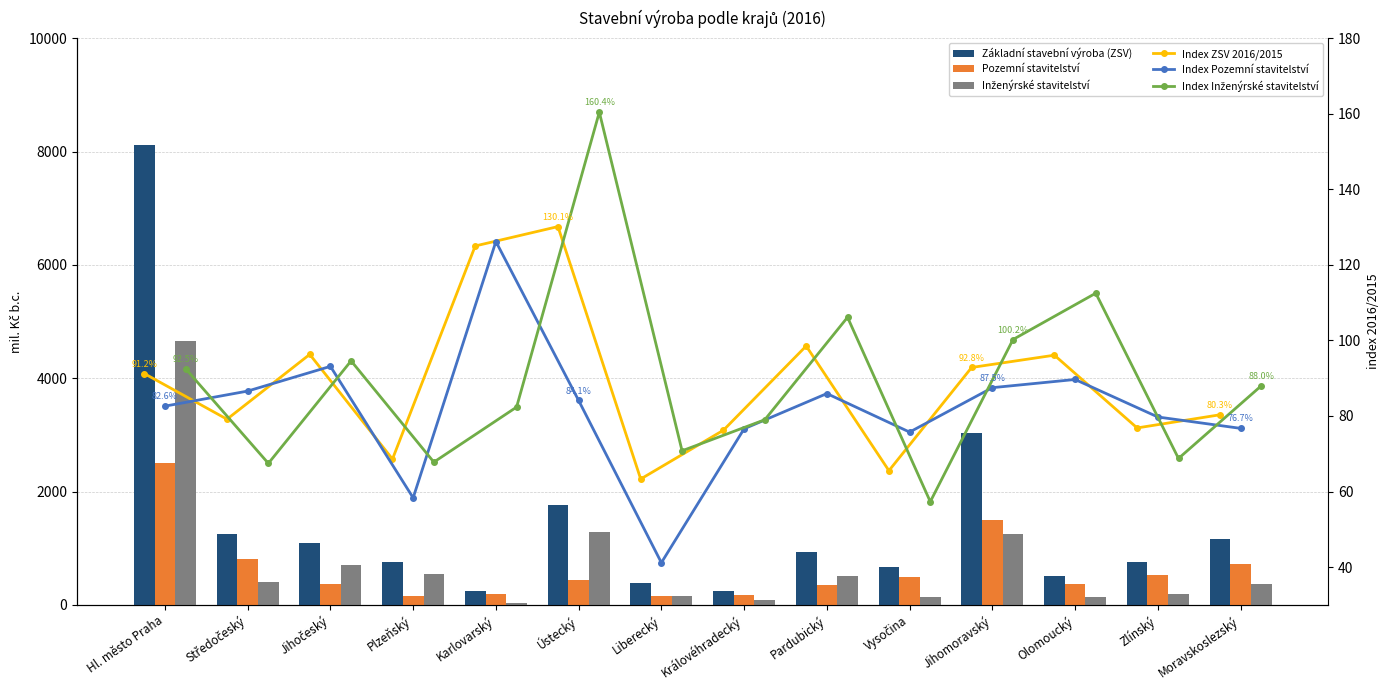

What is the label of the 2nd bar from the right?

Zlínský